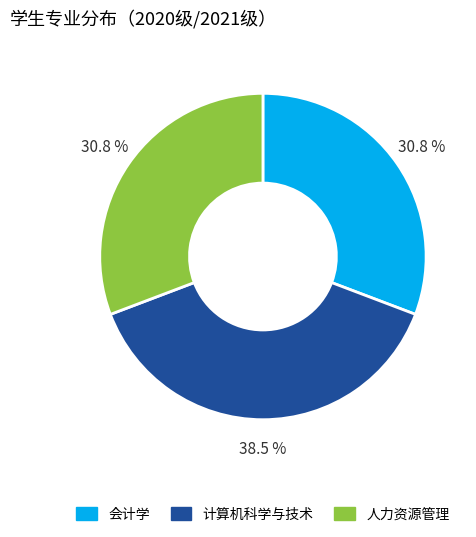

How many slices are in this pie chart?

3